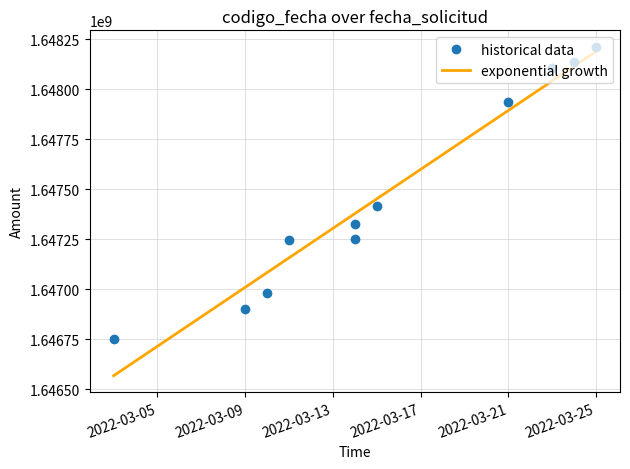

Rank the categories by value from lowest to highest.

2022-03-03, 2022-03-09, 2022-03-10, 2022-03-11, 2022-03-14, 2022-03-14, 2022-03-15, 2022-03-21, 2022-03-23, 2022-03-24, 2022-03-25